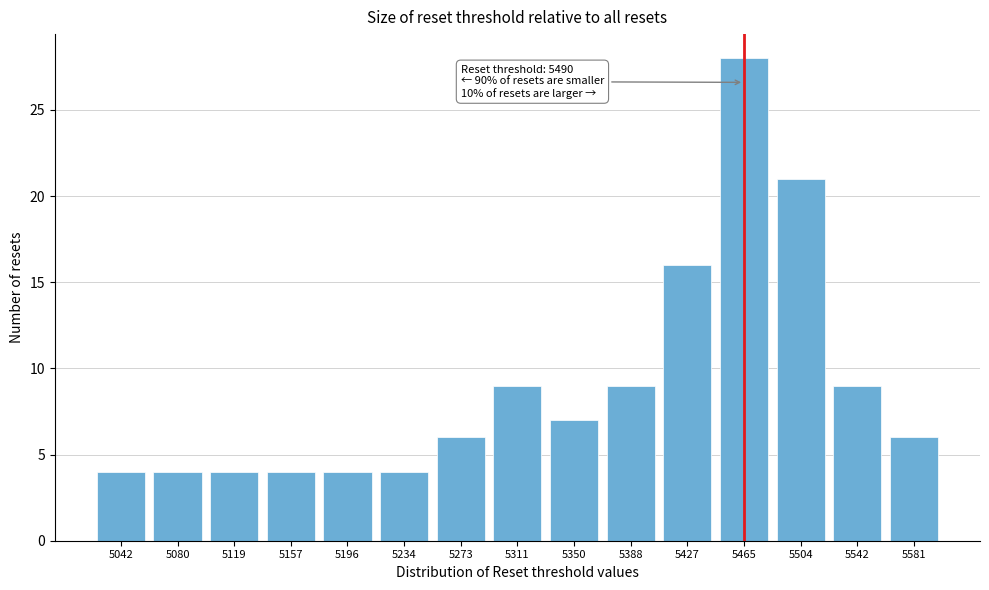

Reading right to left, extract all data points from this chart.

6	9	21	28	16	9	7	9	6	4	4	4	4	4	4